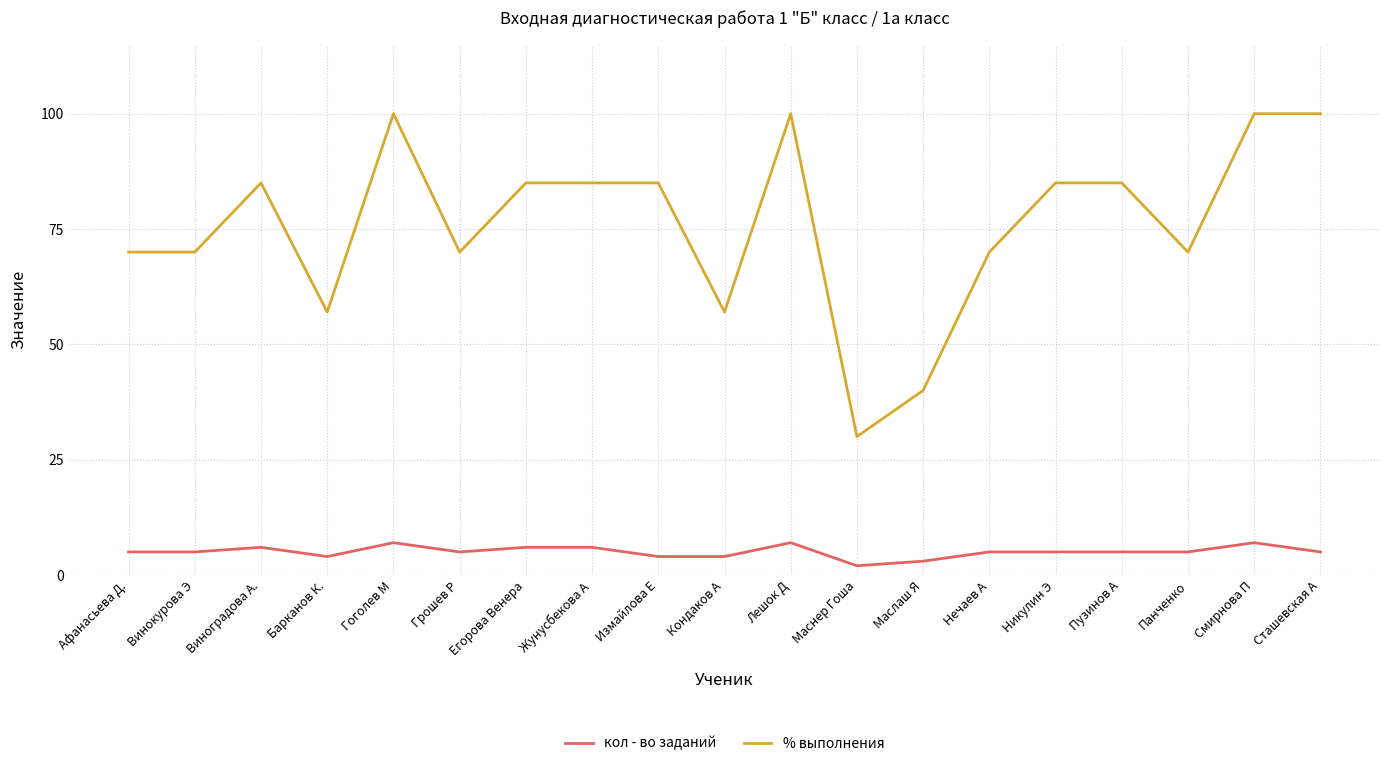

What position from the left is Маслаш Я?

13